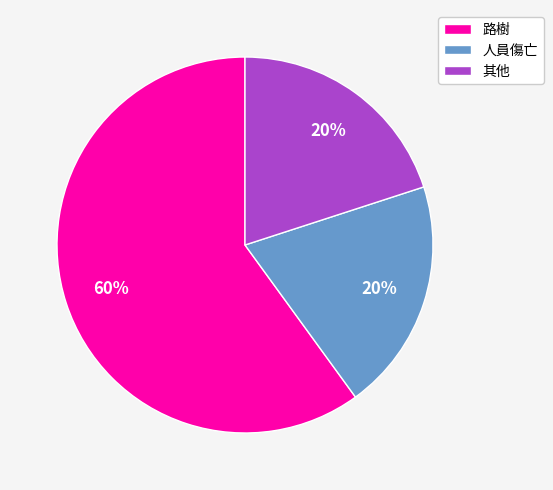

To the nearest percent, what is the average slice percentage?

33%